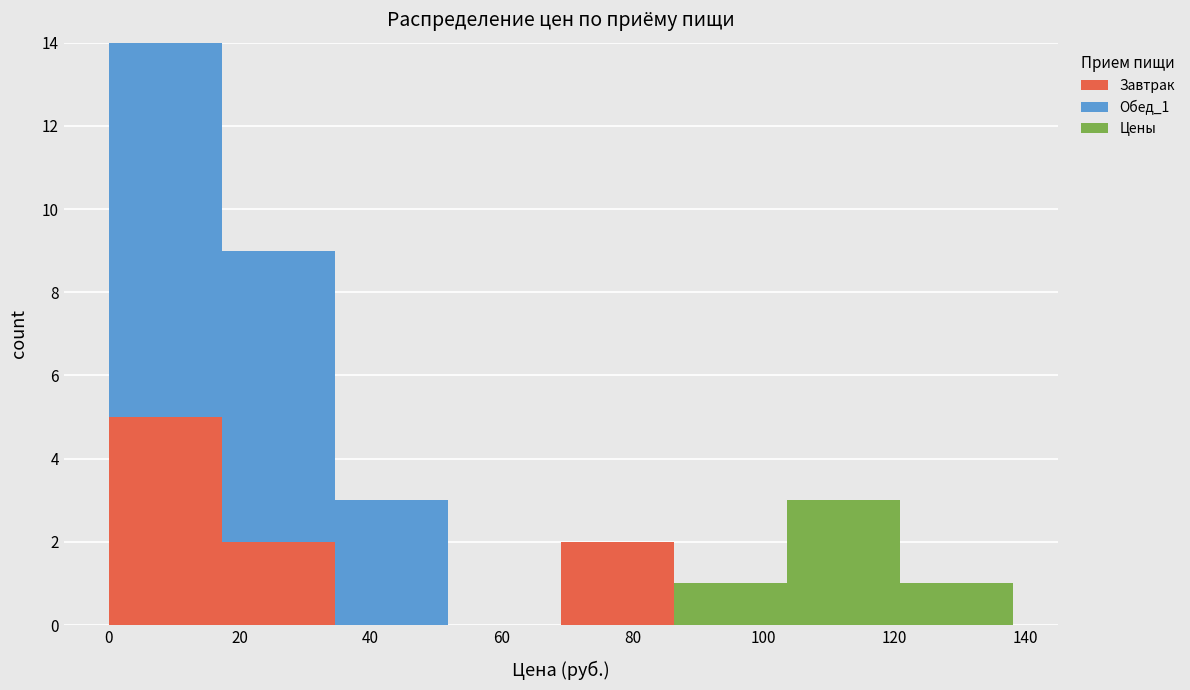

What is the total height of the stacked bar covering 18 to 34 on the x-axis? Neither the bar edges nor the heights are printed on the chart, so give them approximately, as read against the axes.

9